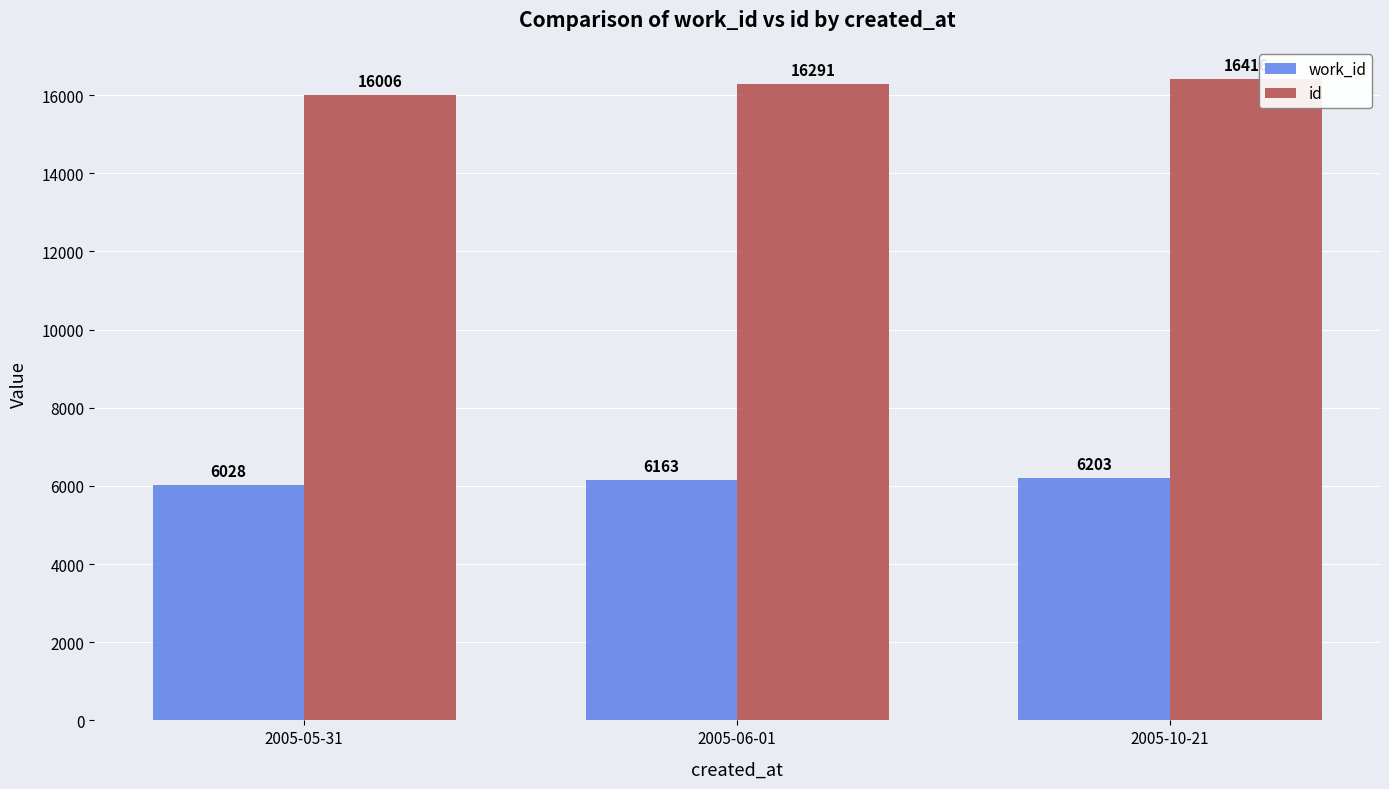

Rank the series by their maximum value, from lowest to highest.

work_id, id